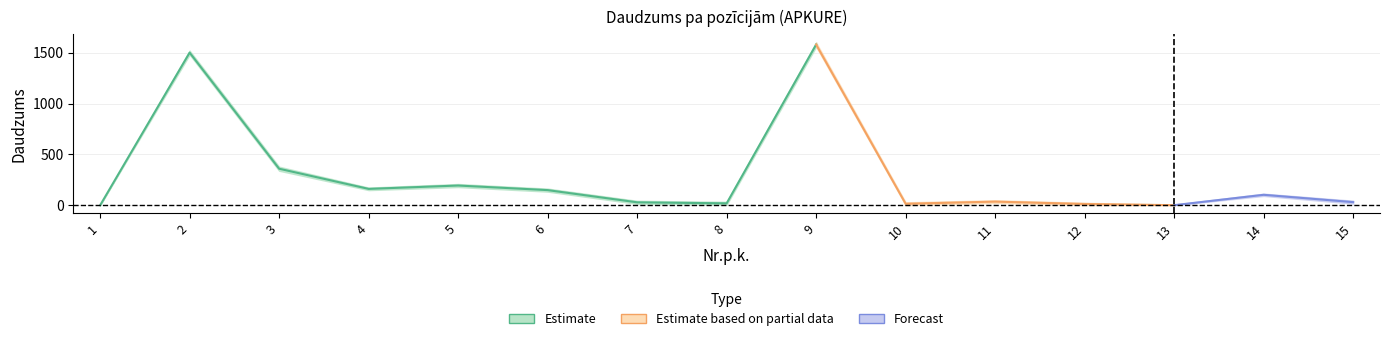

Rank the categories by Daudzums value from lowest to highest.

1, 13, 12, 10, 8, 7, 15, 11, 14, 6, 4, 5, 3, 2, 9